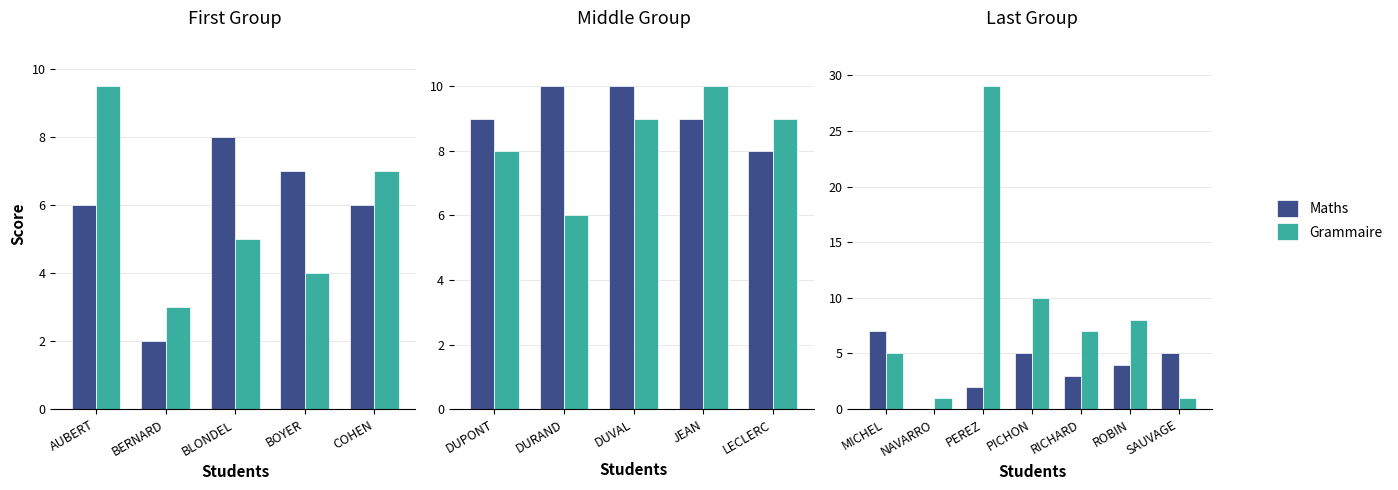

How many groups of bars are there?

7